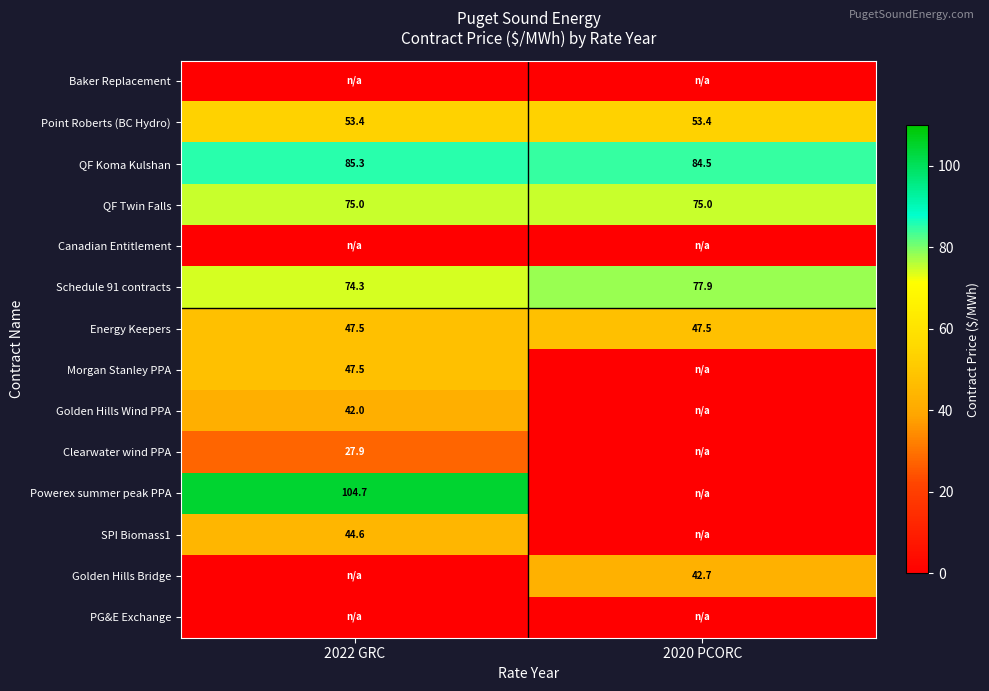

At how many categories does at least one series exceed 95?

1